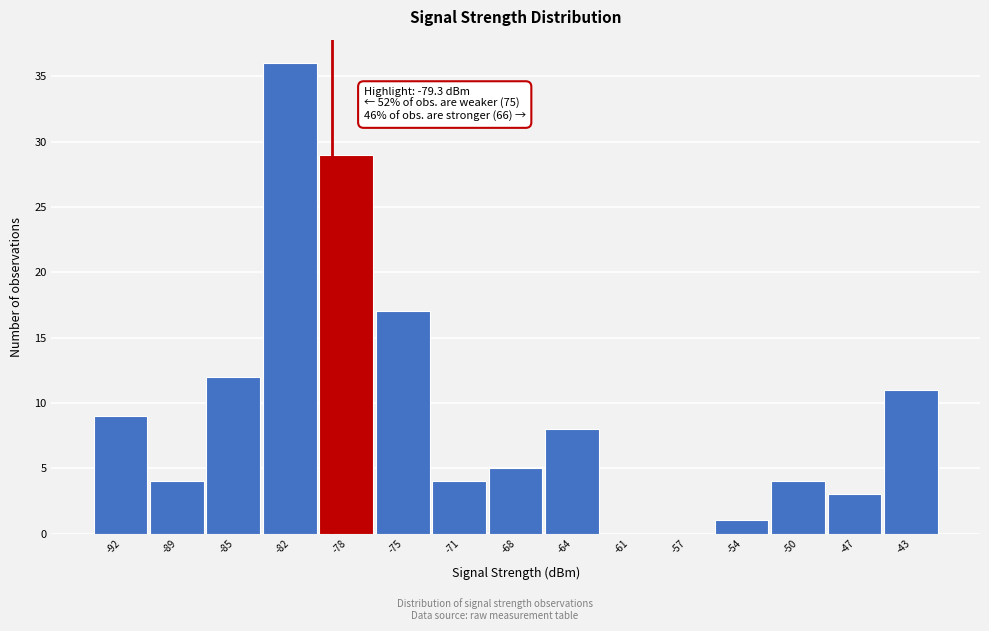

Which range on the x-axis has the tallest bar?

-83.5 to -80.0